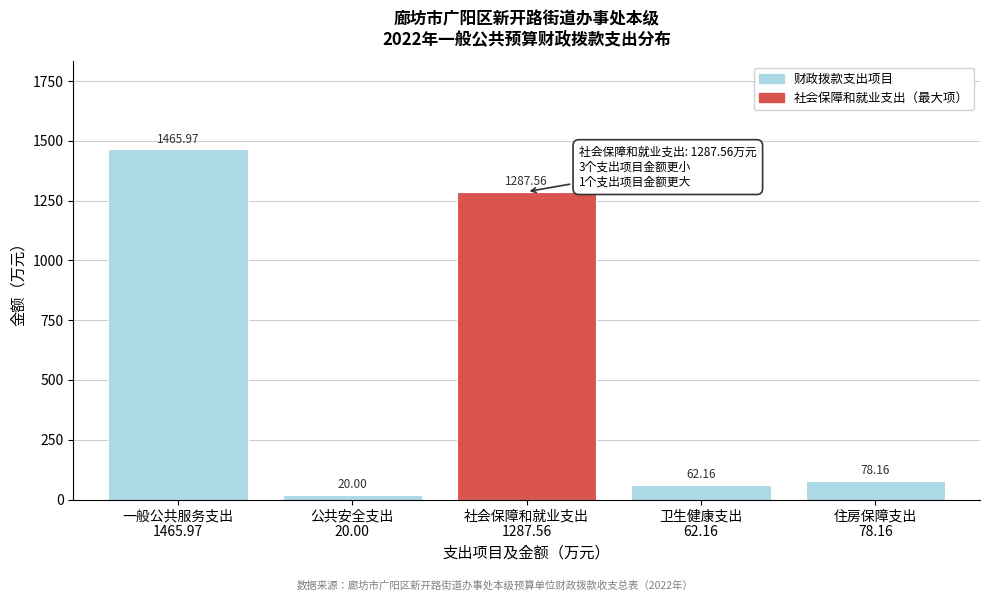

What is the difference between the maximum and minimum values?

1446.0